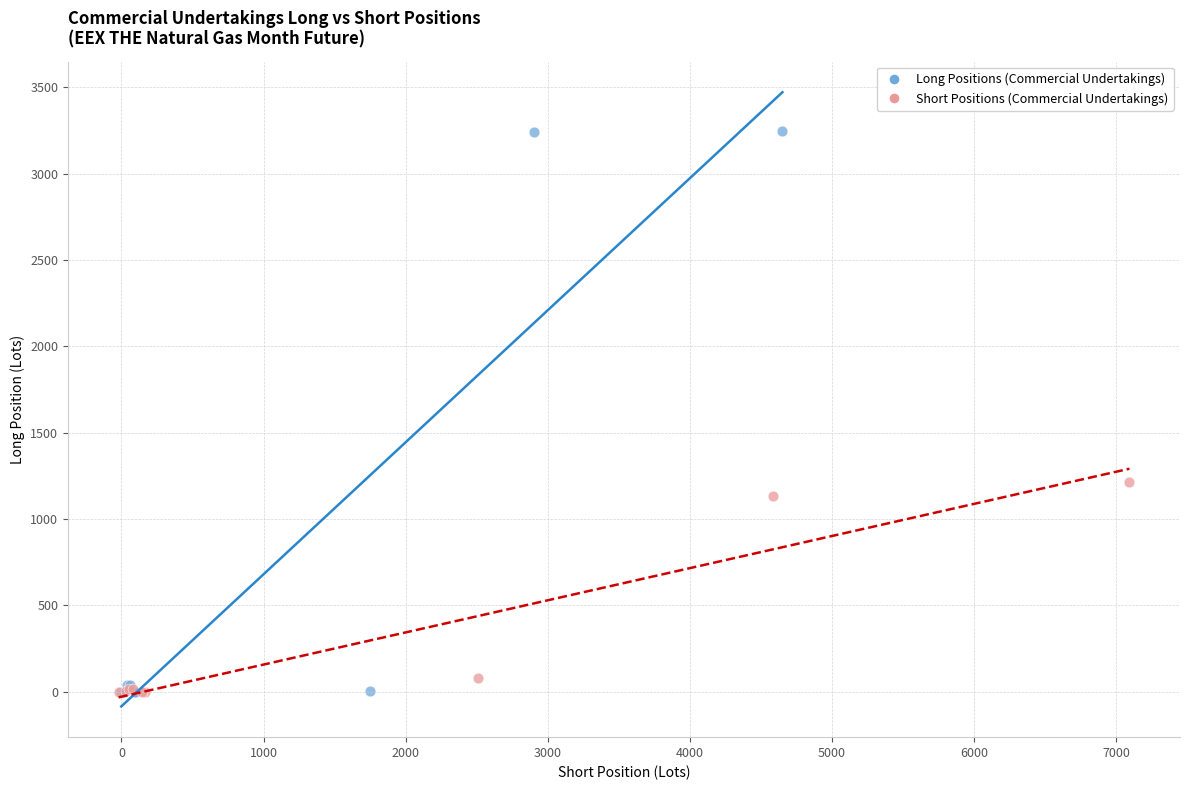

Which series contains the highest Y value?

Long Positions (Commercial Undertakings)